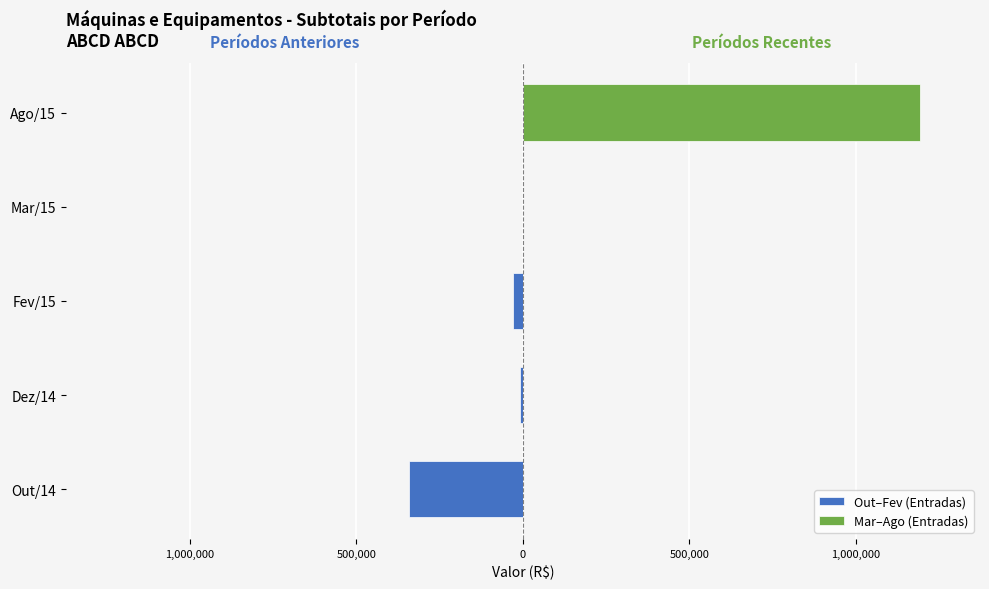

The value of Mar–Ago (Entradas) at 500,000 is 1940603.9. True or false?

False